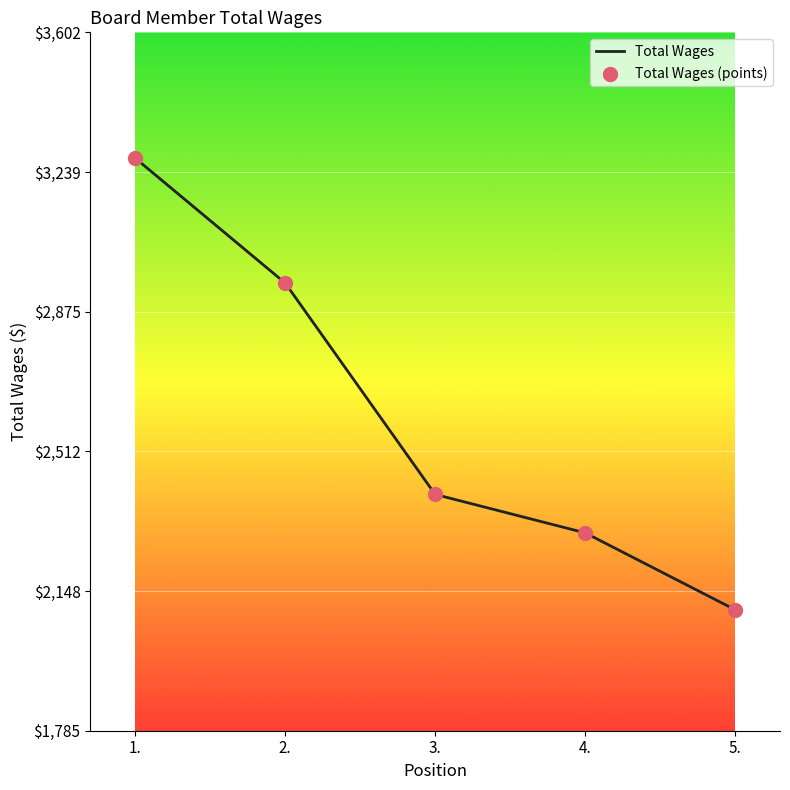

Between 1. and 4., which is larger?

1.